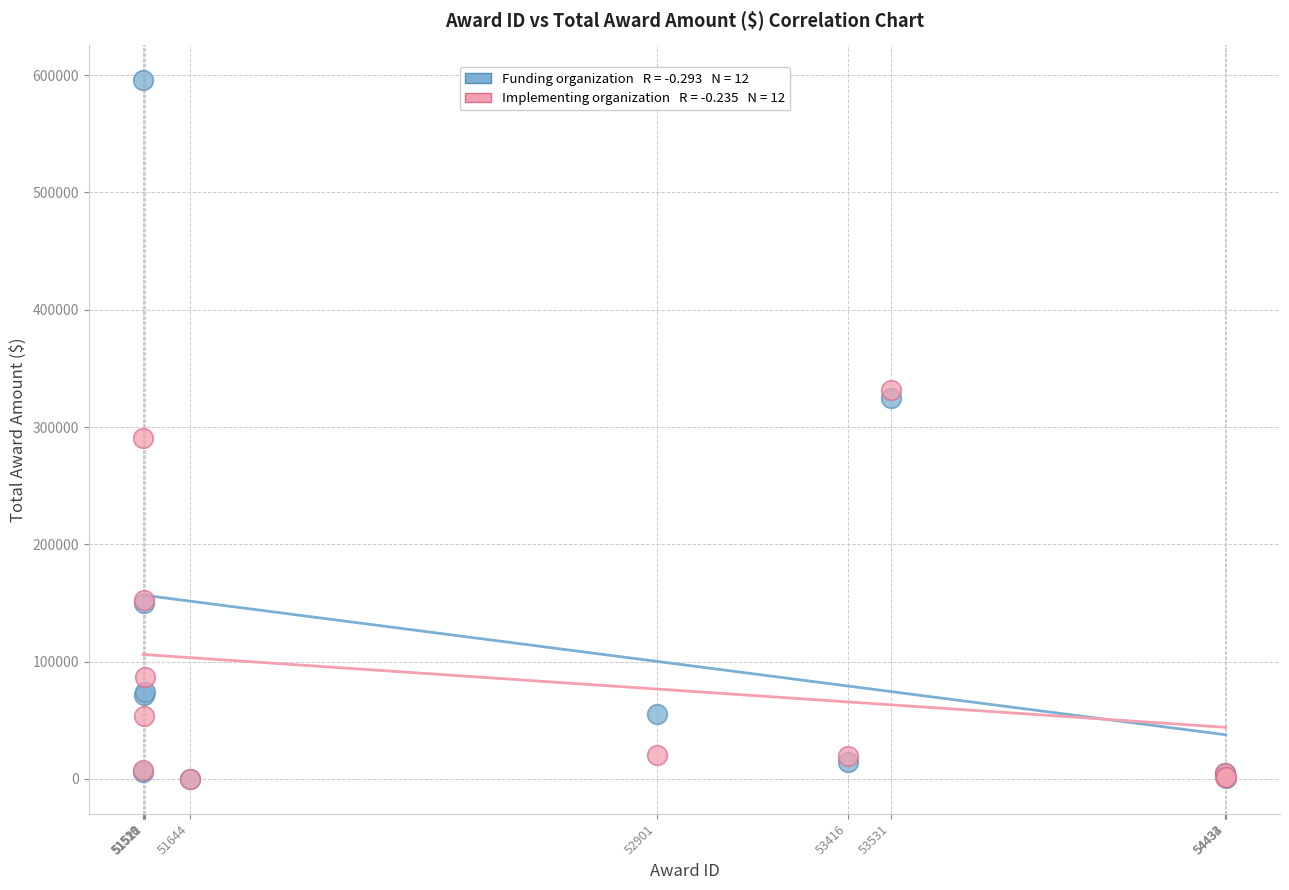

Across all series, what Y value is closest to 297850?

290238.4